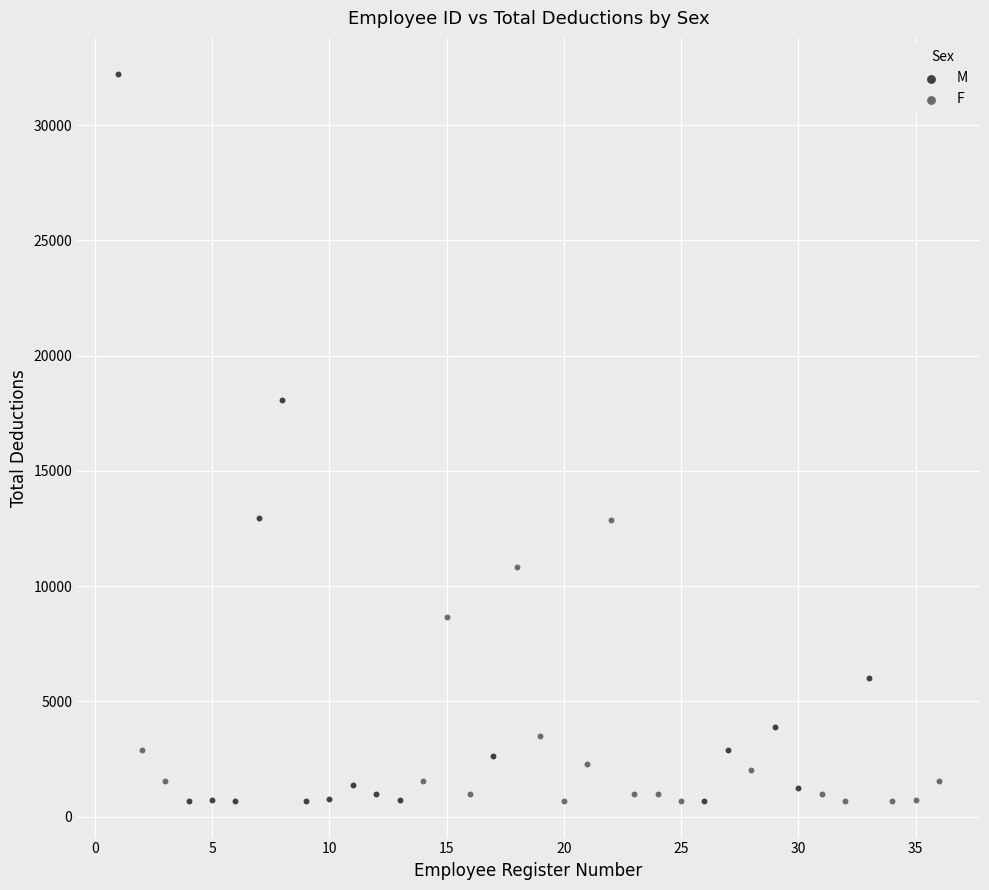

Which series has the largest Y range (max minus min)?

M